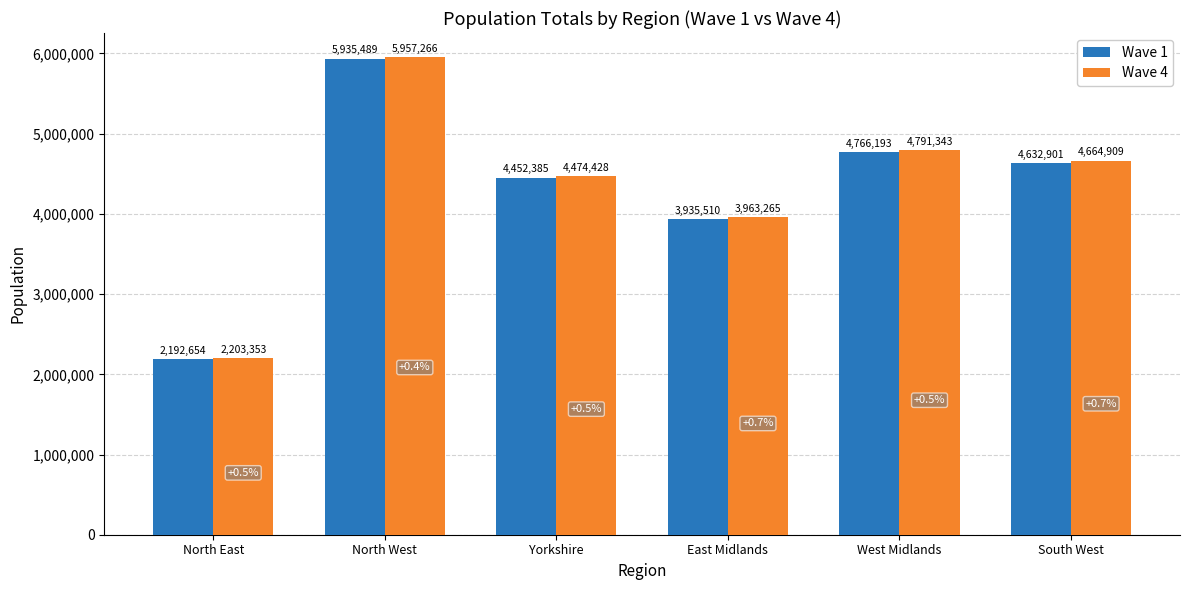

Does the chart contain any negative values?

No